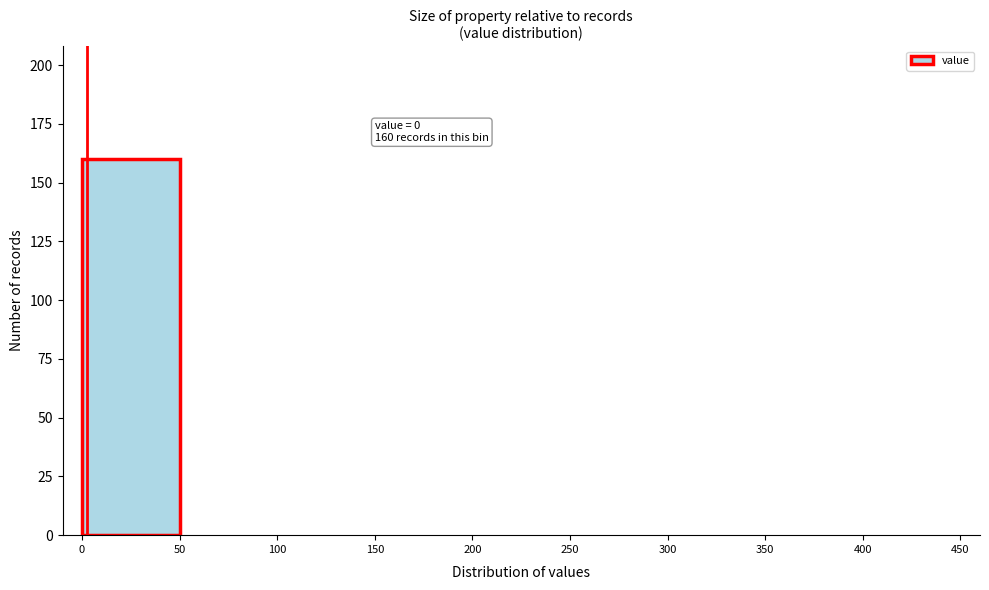

Which range on the x-axis has the tallest bar?

0 to 50